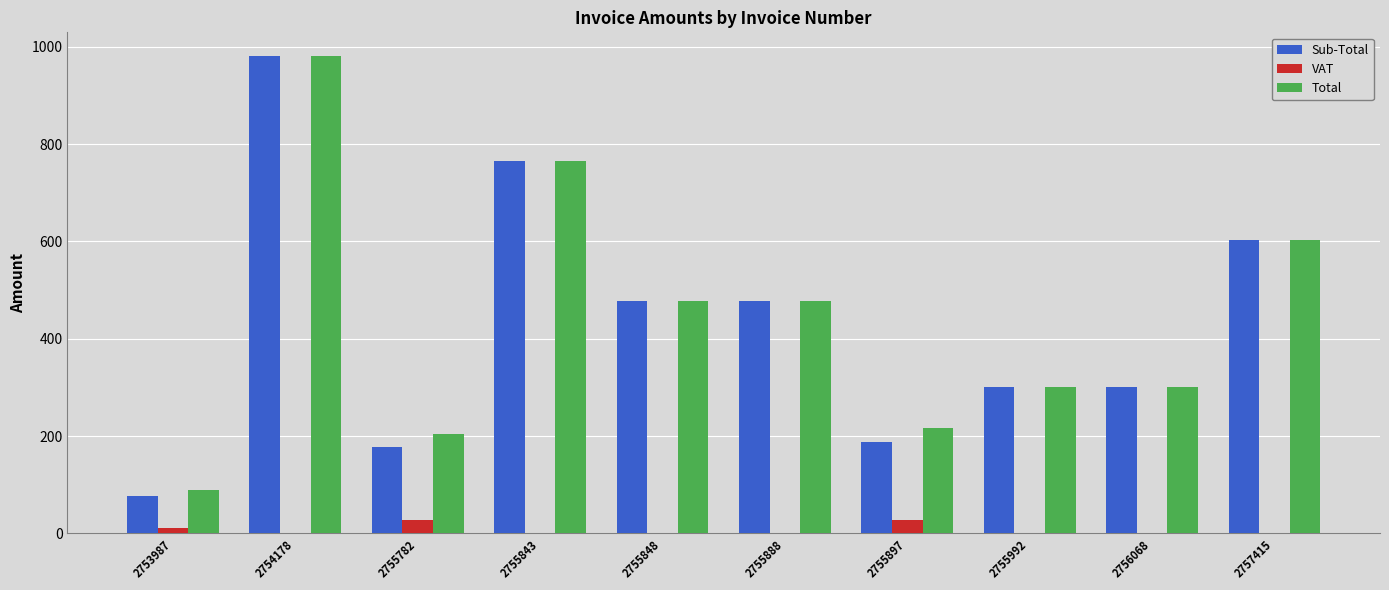

How many groups of bars are there?

10